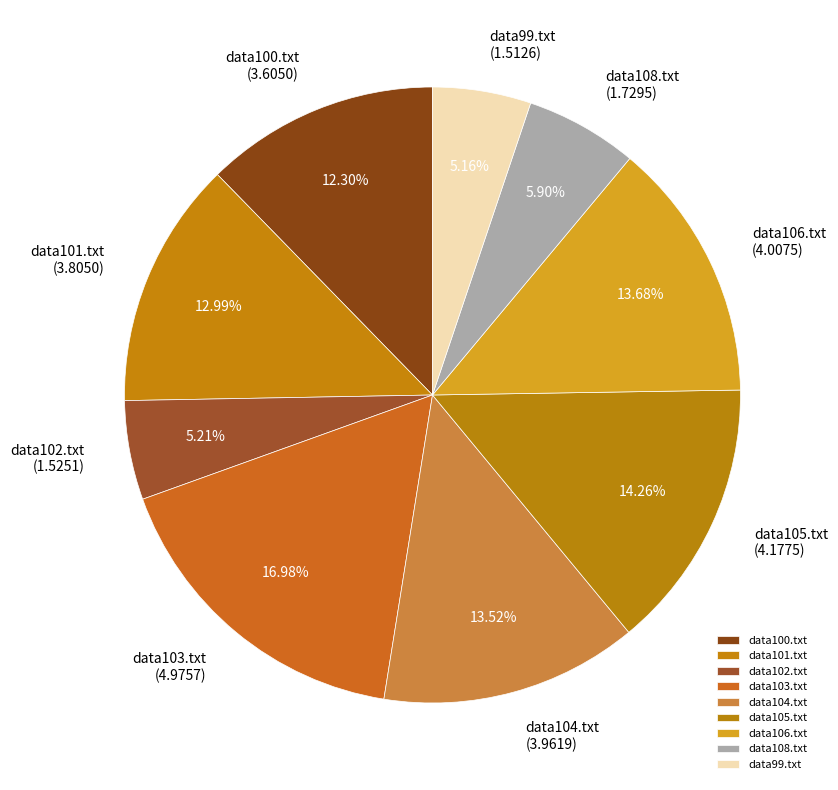

To the nearest percent, what percentage of the pie is data103.txt?

17%